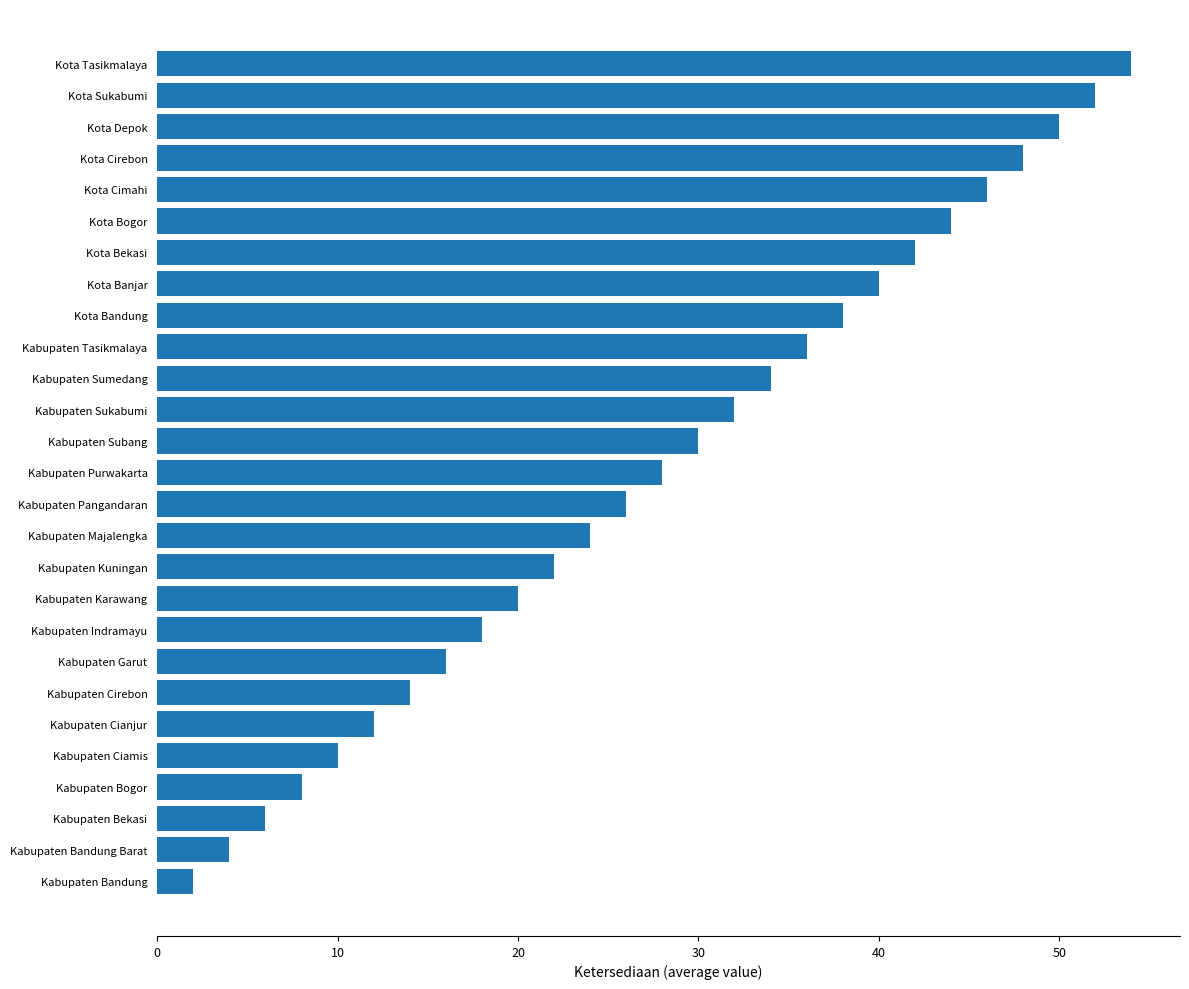

What is the sum of the values at Kota Sukabumi and Kabupaten Subang?

82